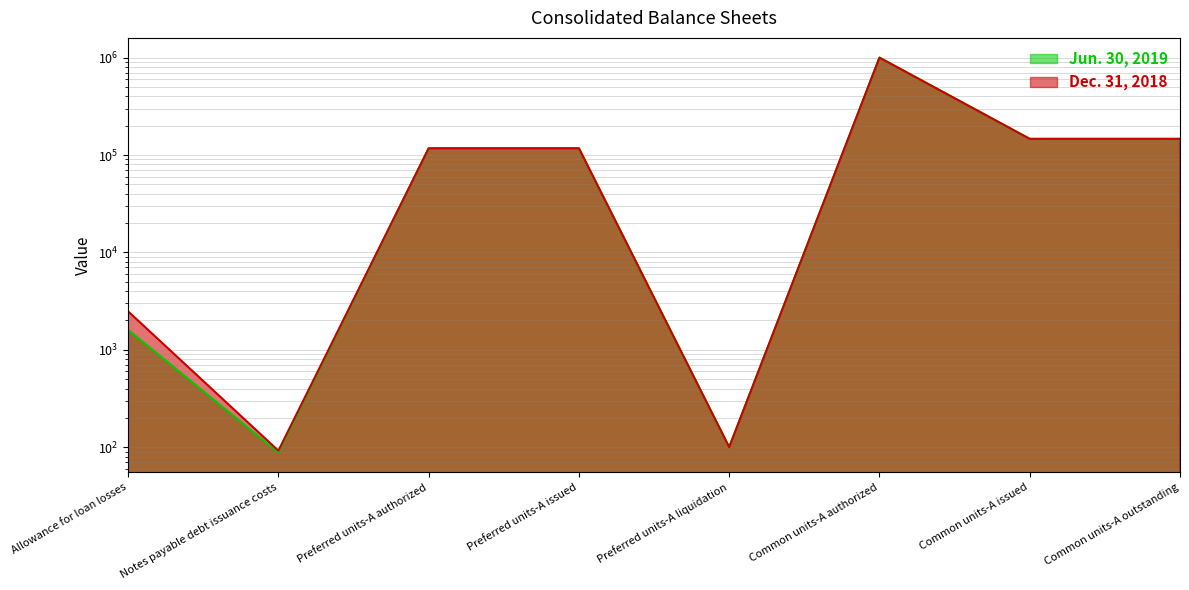

What is the difference between the maximum and minimum values in the Jun. 30, 2019 series?

999912